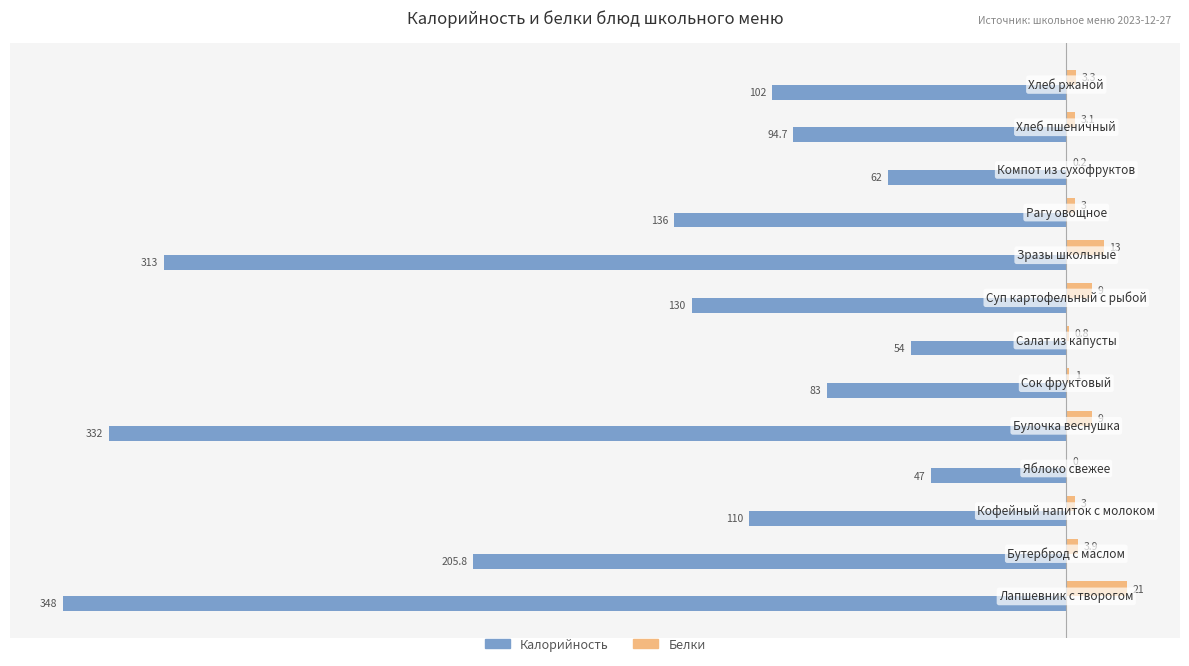

What is the maximum value for Калорийность?

-47.0